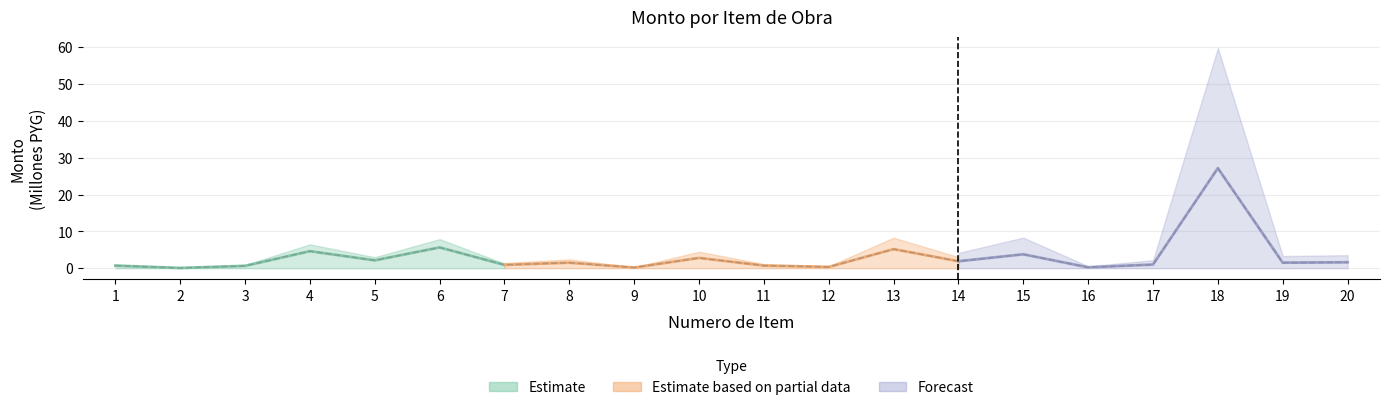

What is the average value?

3.1